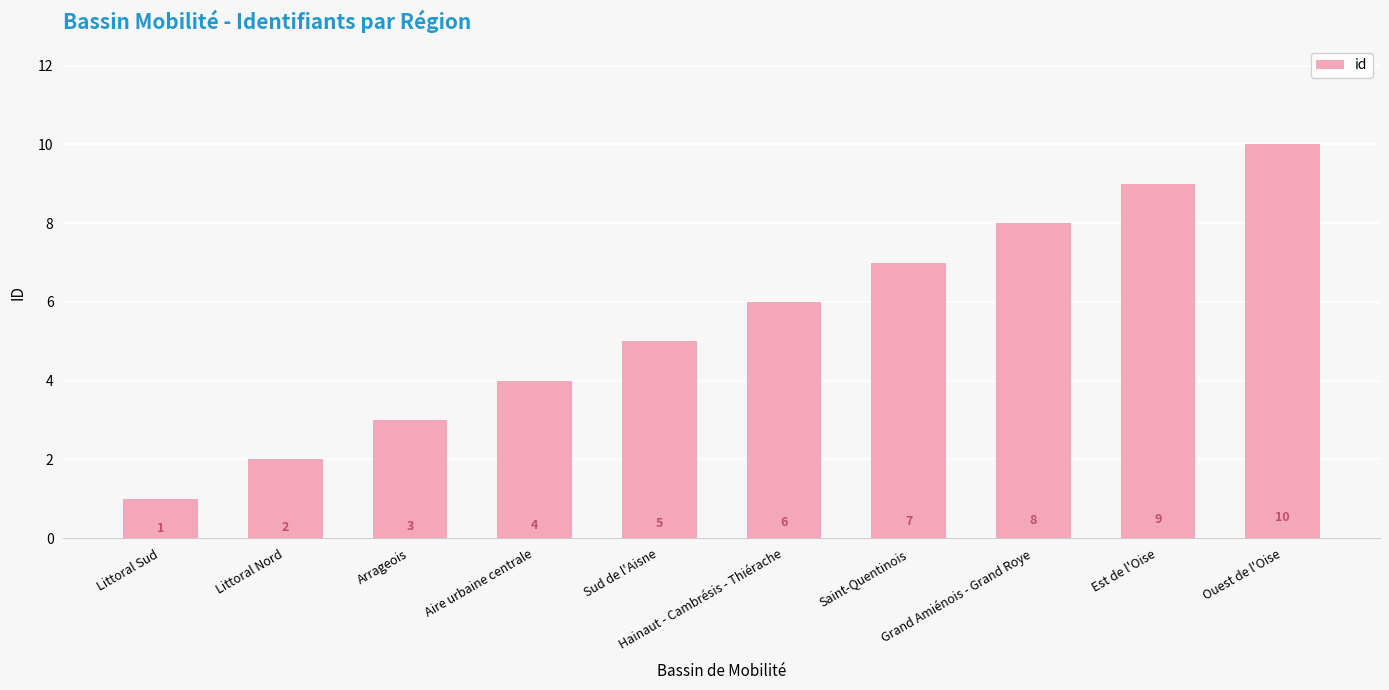

Are the bars horizontal?

No